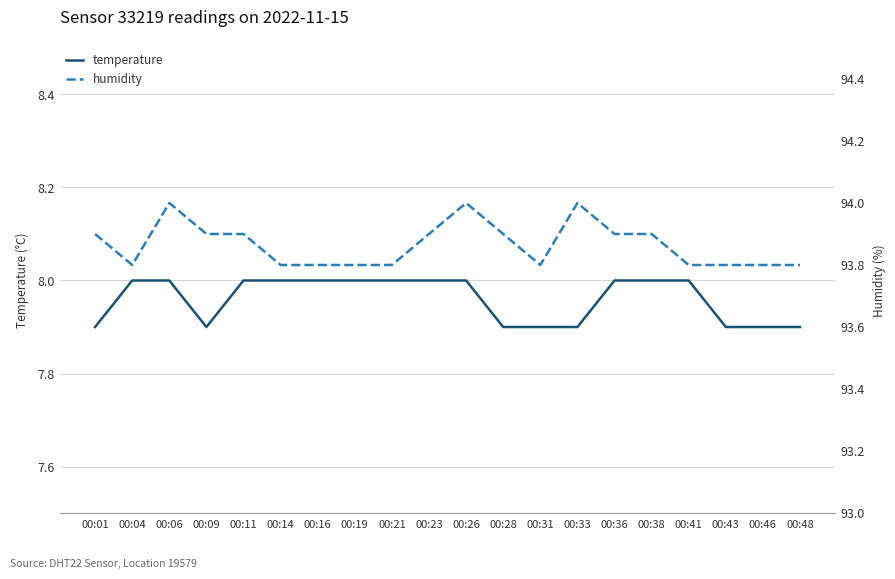

True or false: temperature and humidity intersect in this chart.

False